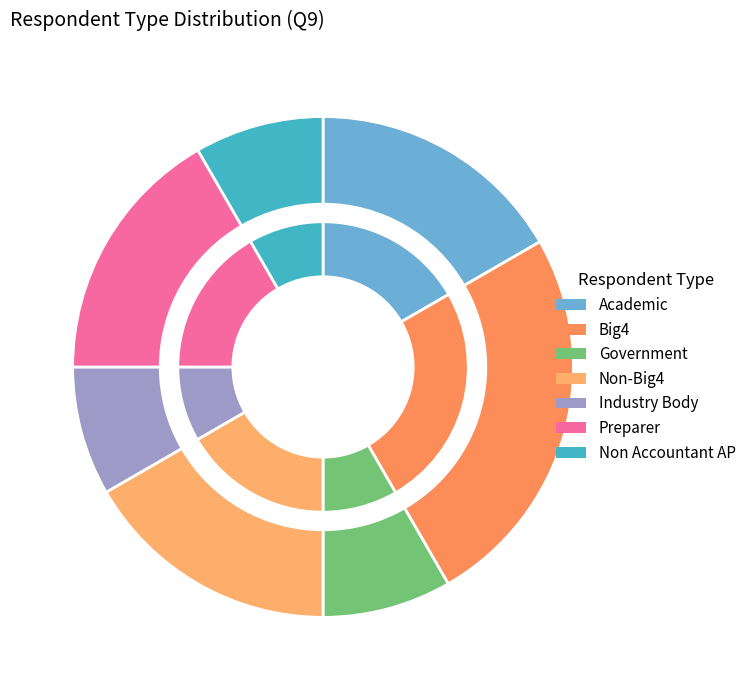

To the nearest percent, what is the combined percentage of Big4 and Academic?

42%